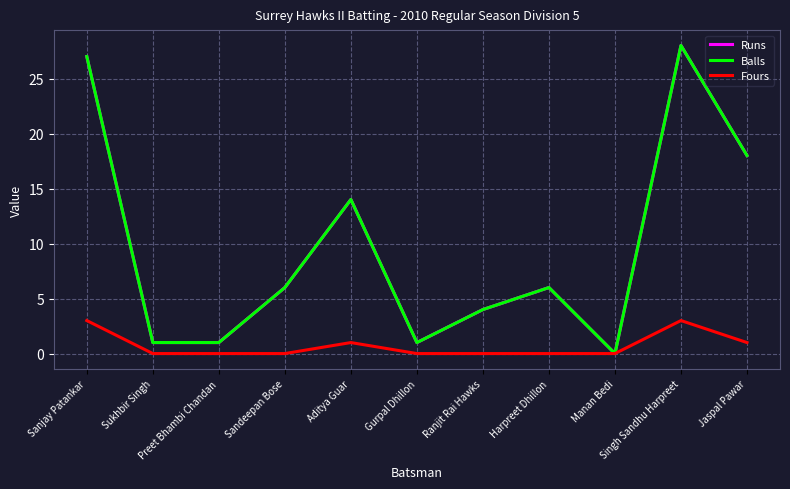

List the labels in order of Runs value, smallest first.

Manan Bedi, Sukhbir Singh, Preet Bhambi Chandan, Gurpal Dhillon, Ranjit Rai Hawks, Sandeepan Bose, Harpreet Dhillon, Aditya Guar, Jaspal Pawar, Sanjay Patankar, Singh Sandhu Harpreet